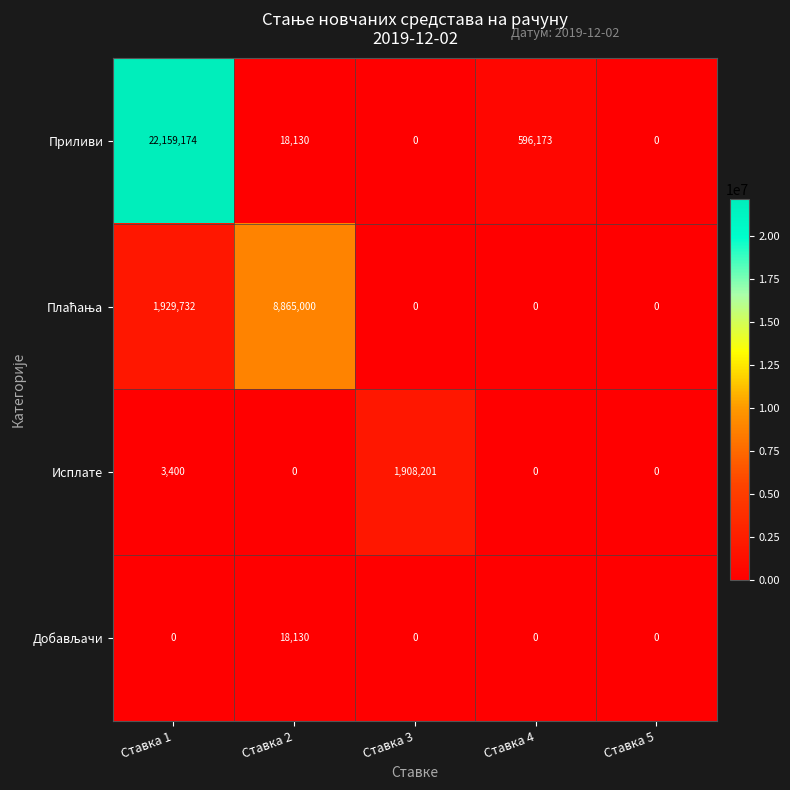

The value of Исплате at Ставка 2 is -584958. True or false?

False